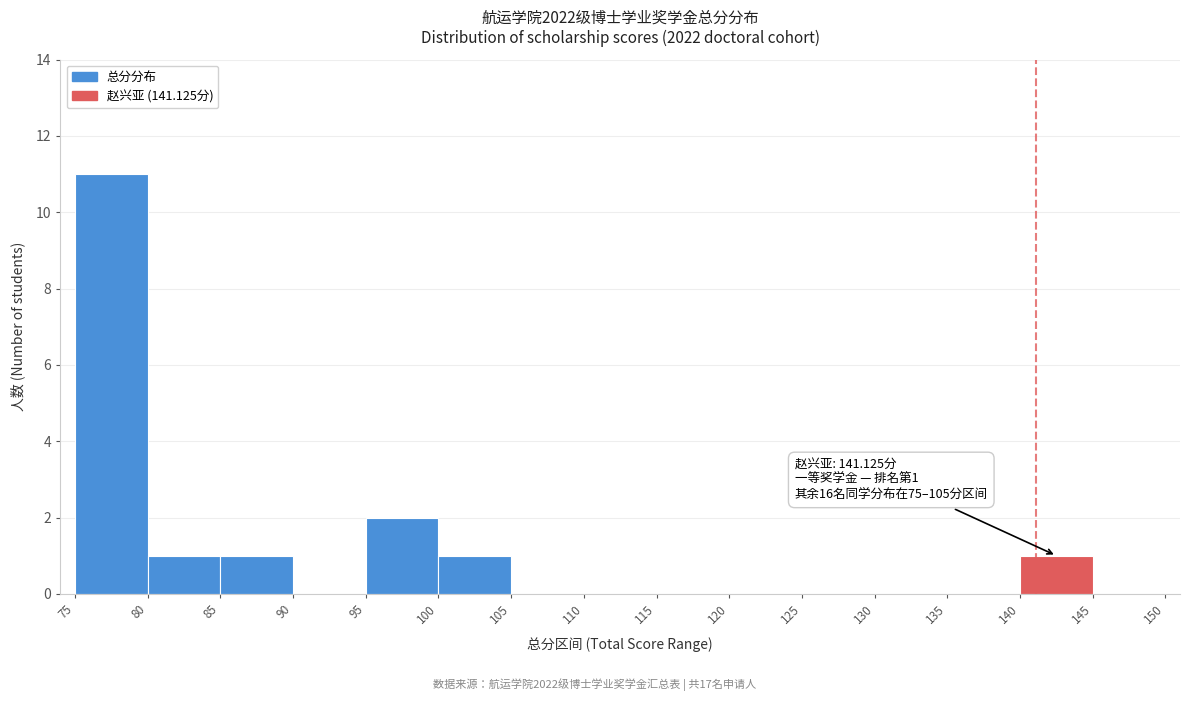

Over which range of the x-axis is the bar tallest?

75 to 80